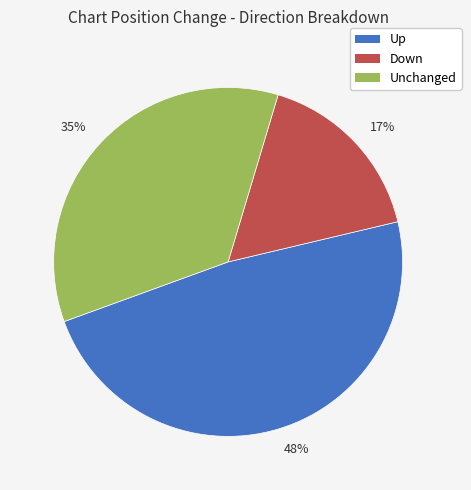

Count the number of slices in the pie.

3